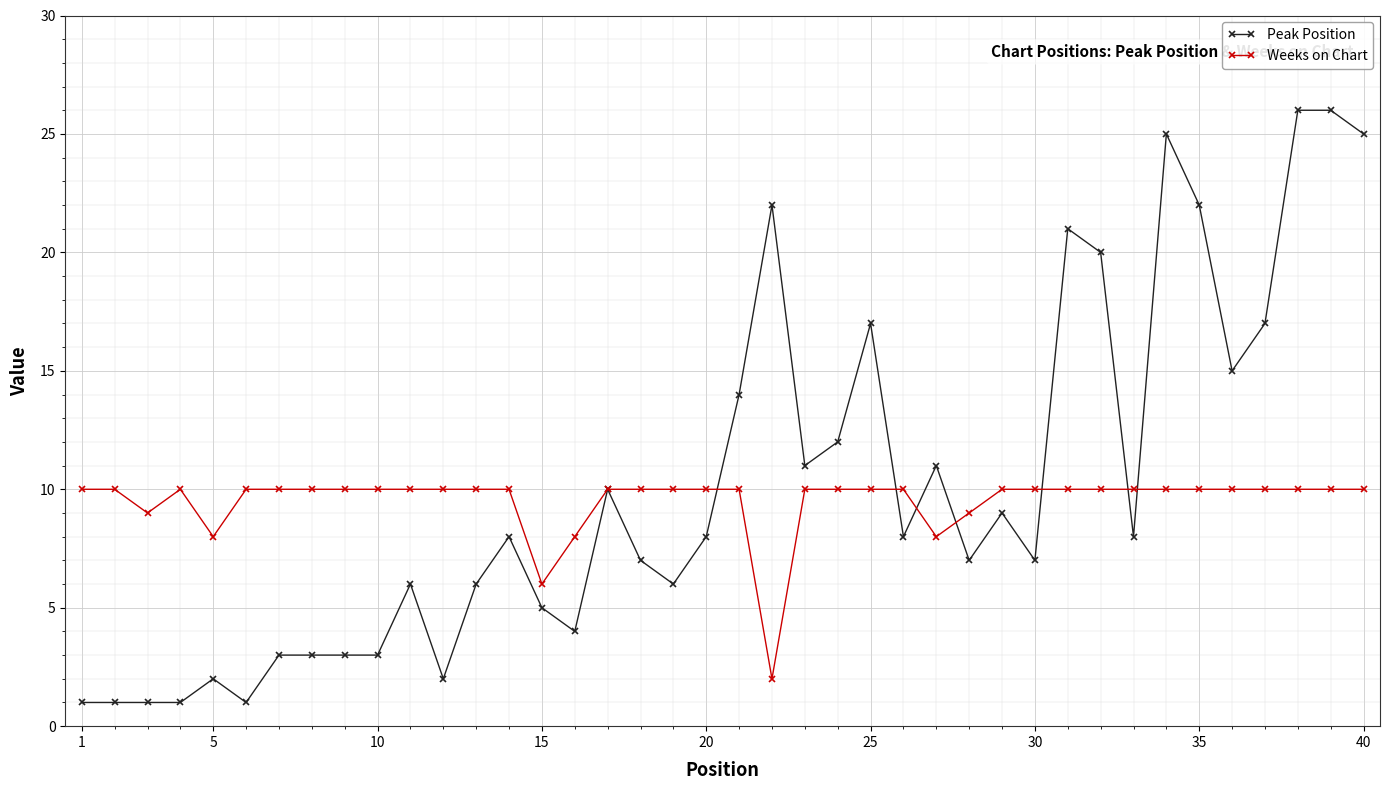

What is the difference between the maximum and minimum values in the Weeks on Chart series?

8